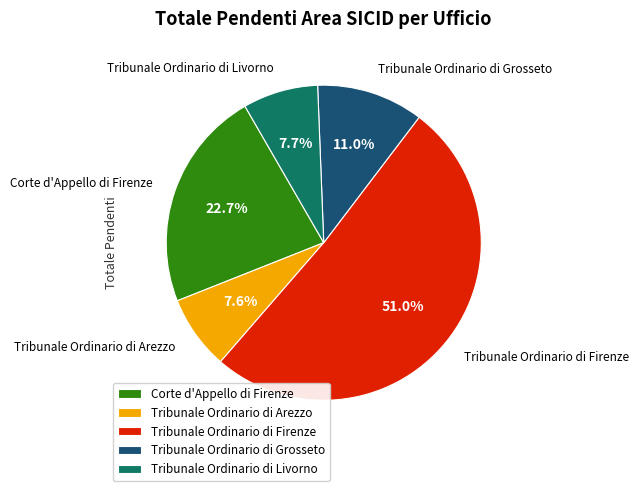

The Corte d'Appello di Firenze slice represents 11% of the pie. True or false?

False